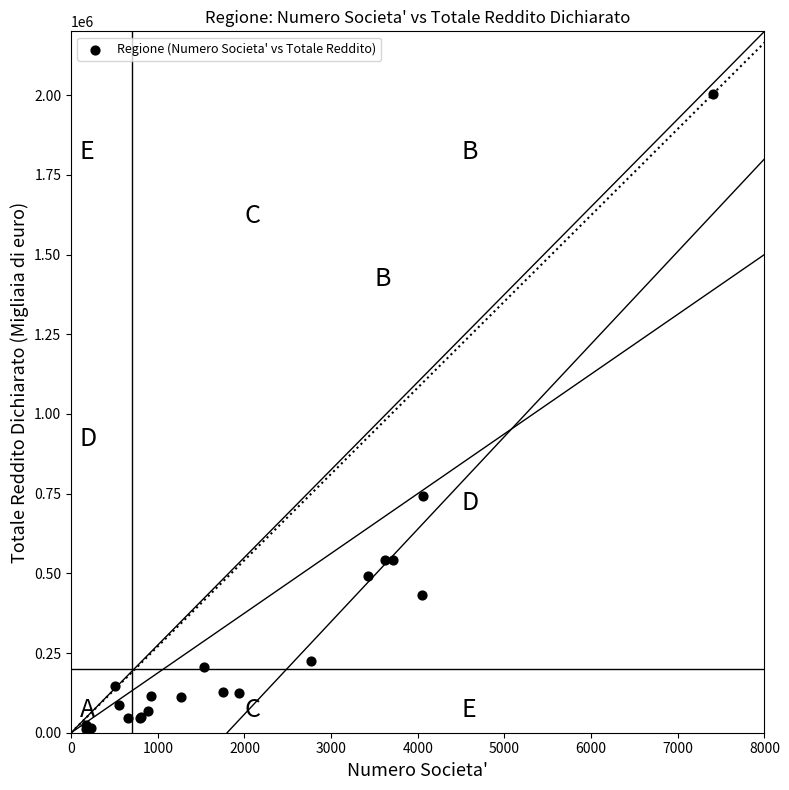

What Y value in the scatter plot is closest to 1007889?

742672